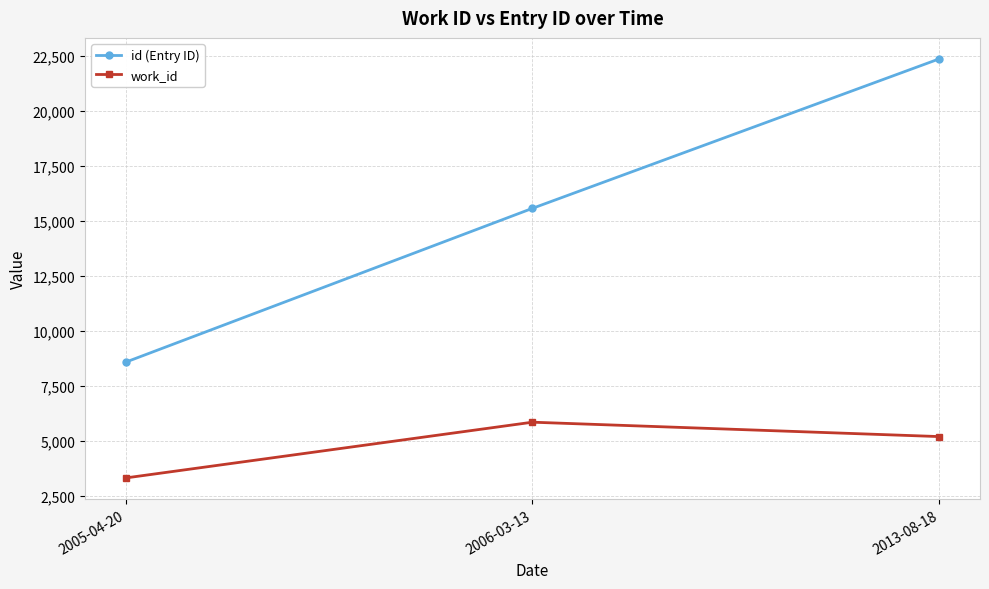

At 2006-03-13, list the series in order from smallest to largest.

work_id, id (Entry ID)